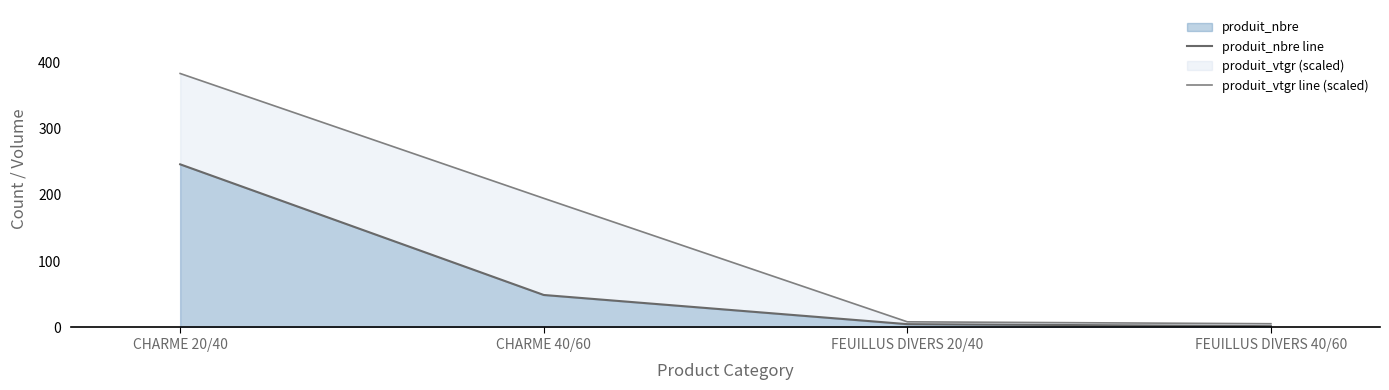

Read the produit_vtgr line (scaled) value at FEUILLUS DIVERS 40/60.

5.6